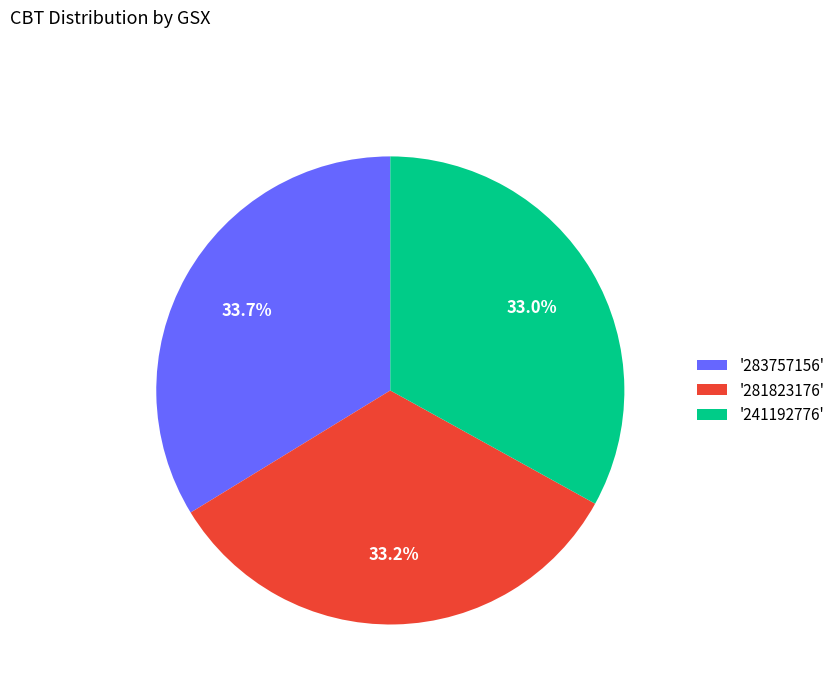

Count the number of slices in the pie.

3